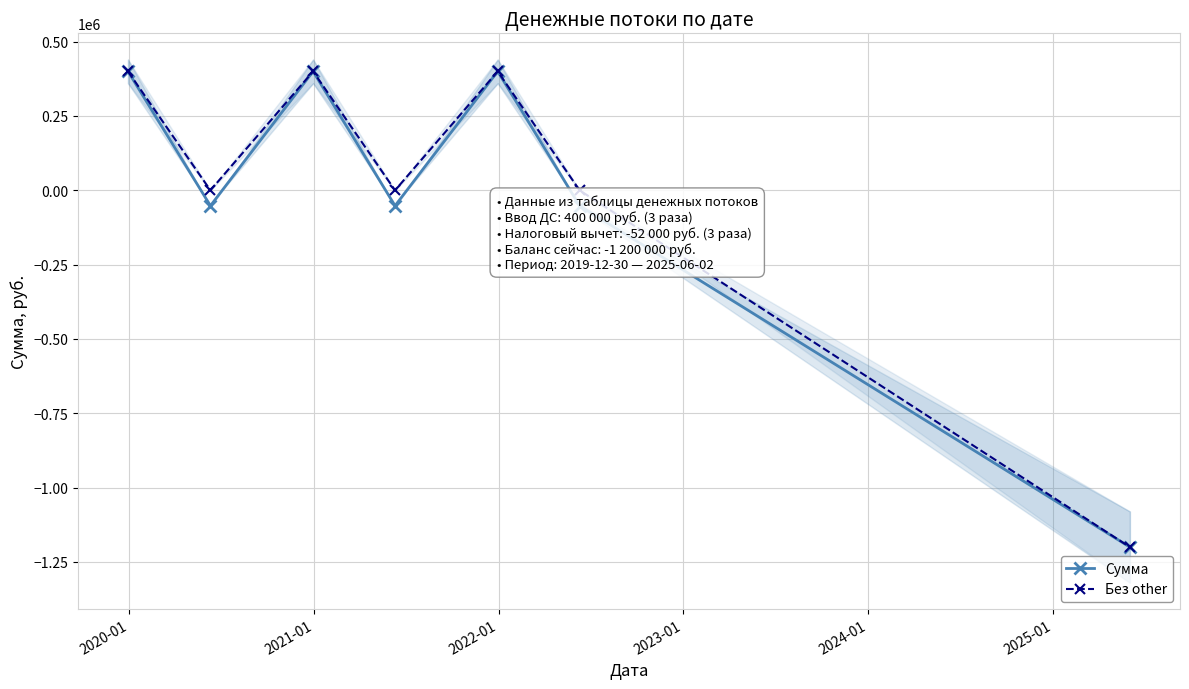

Reading left to right, list all the values displayed in this chart.

Сумма: 400000	-52000	400000	-52000	400000	-52000	-1200000
Без other: 400000	0	400000	0	400000	0	-1200000